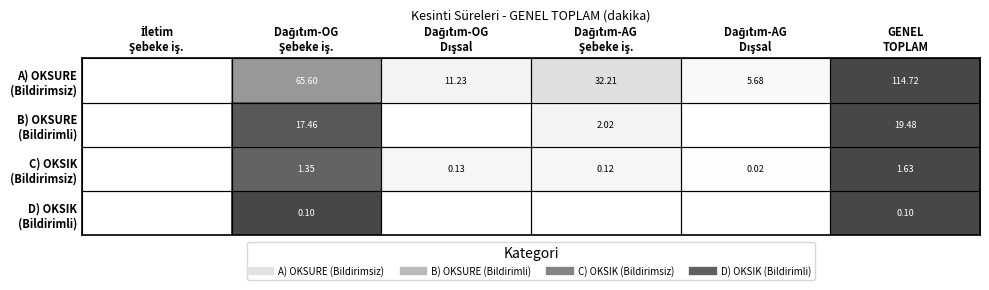

Is the value of D) OKSIK (Bildirimli) at Dağıtım-OG Dışsal greater than the value of B) OKSURE (Bildirimli) at Dağıtım-OG Dışsal?

No